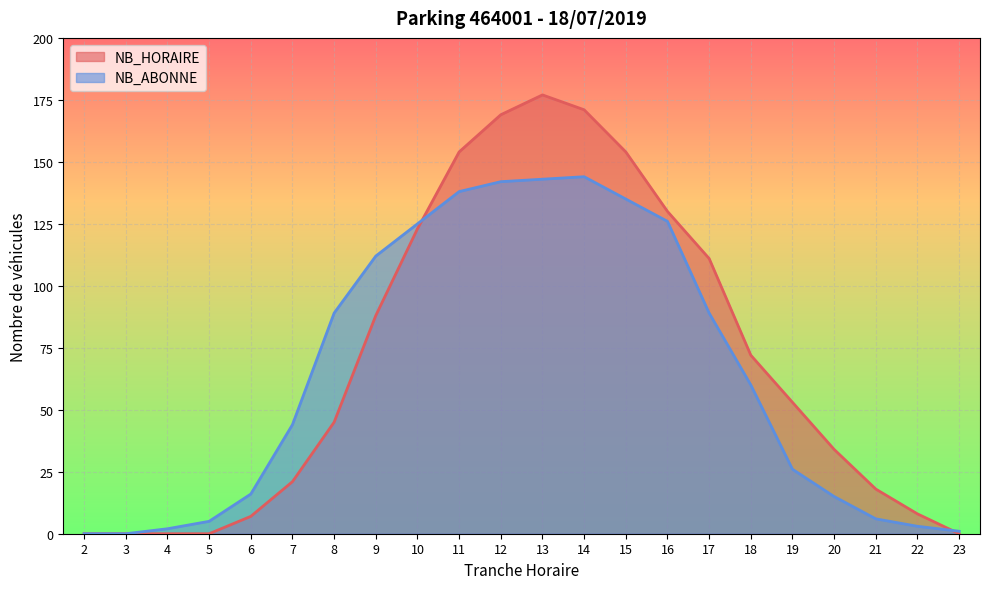

The NB_HORAIRE series shows 154 at 15. True or false?

True